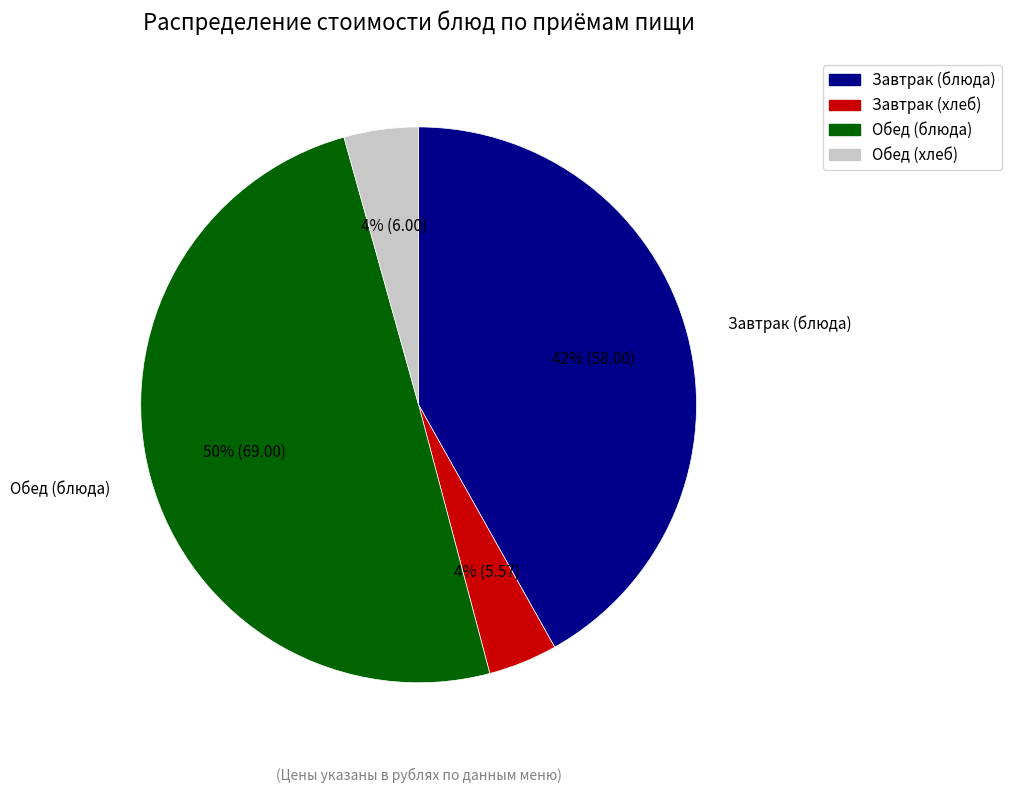

To the nearest percent, what is the average slice percentage?

25%